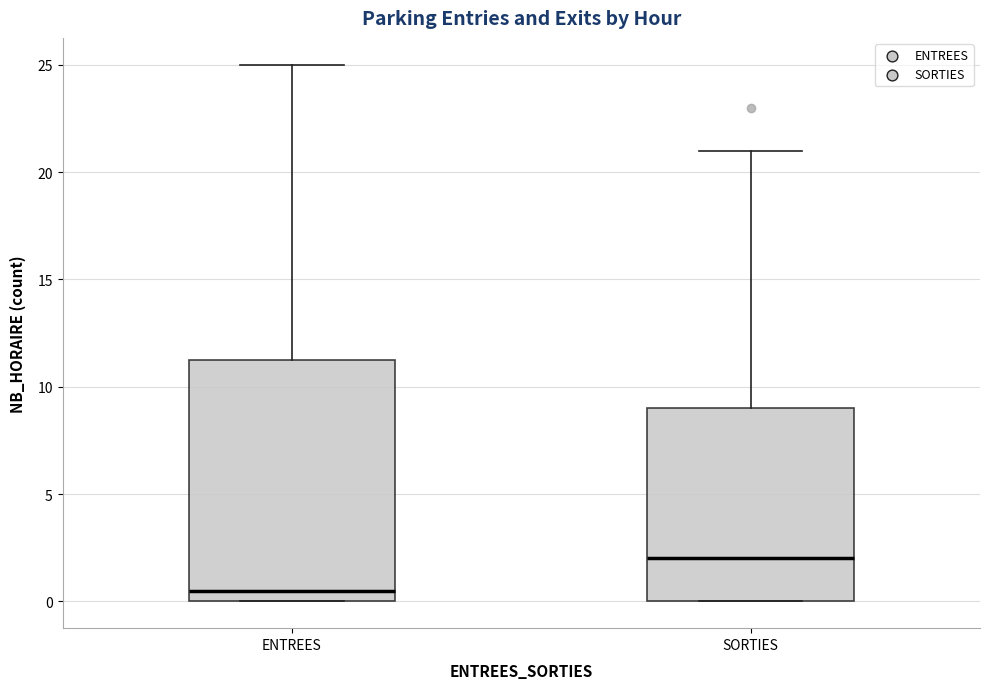

Where is the lower edge of the box for ENTREES on the y-axis? The values are not printed on the chart, so give them approximately, as read against the axis.

0.0